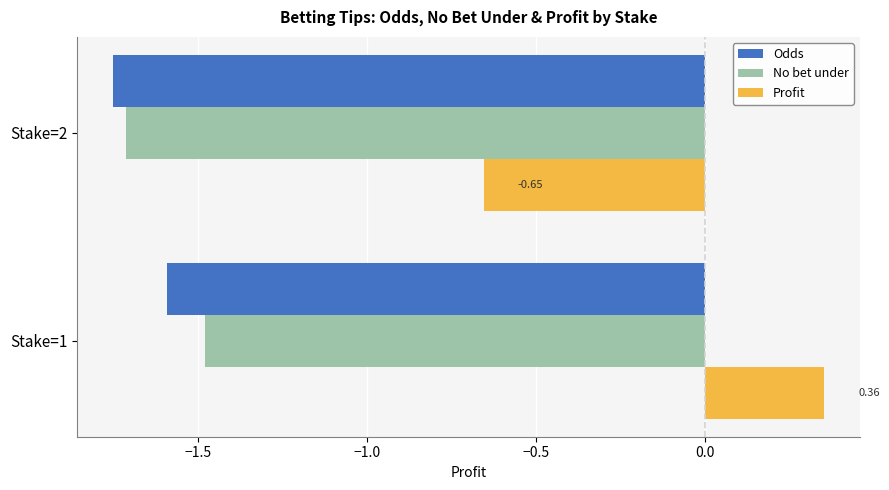

How many categories are shown in the chart?

2